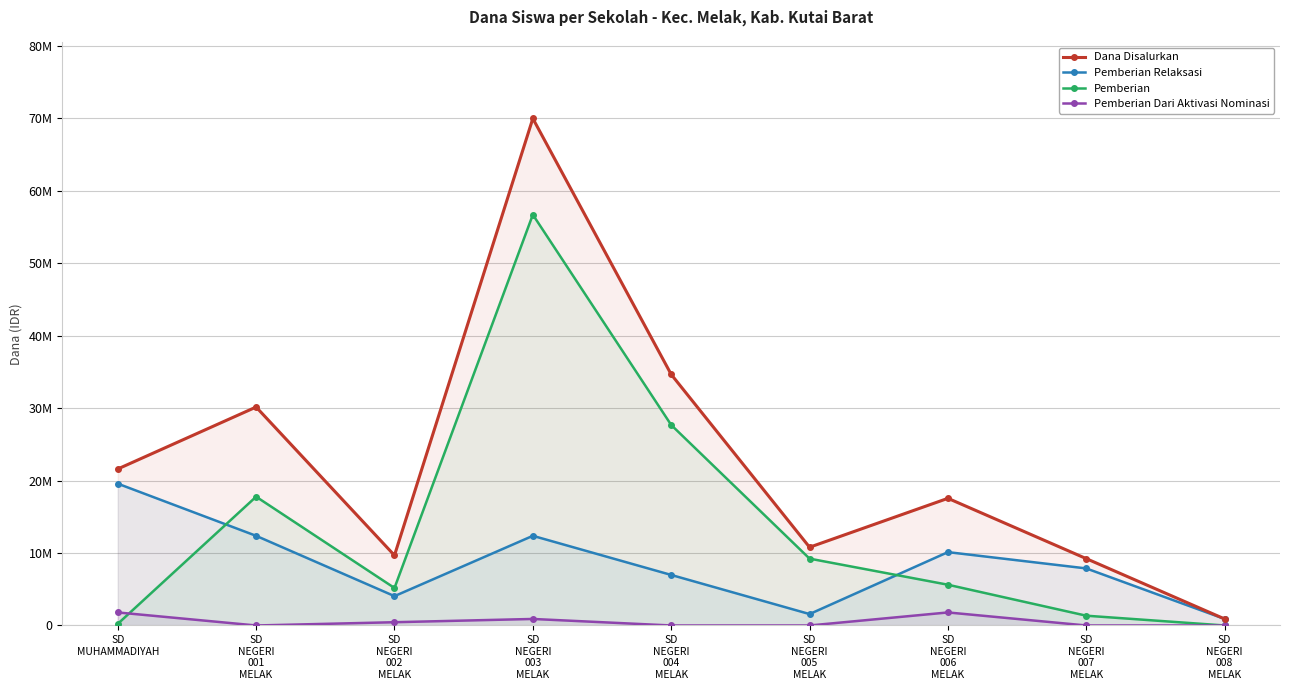

True or false: Pemberian Relaksasi and Pemberian Dari Aktivasi Nominasi cross at least once.

False